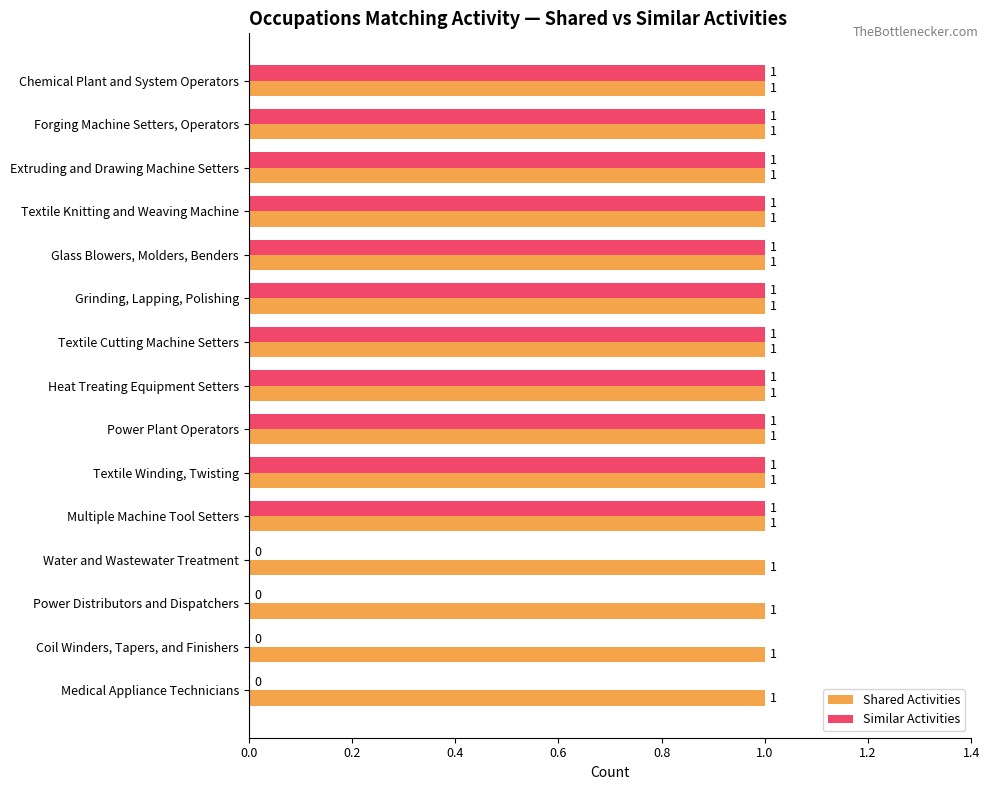

Which series has the largest total across all categories?

Shared Activities